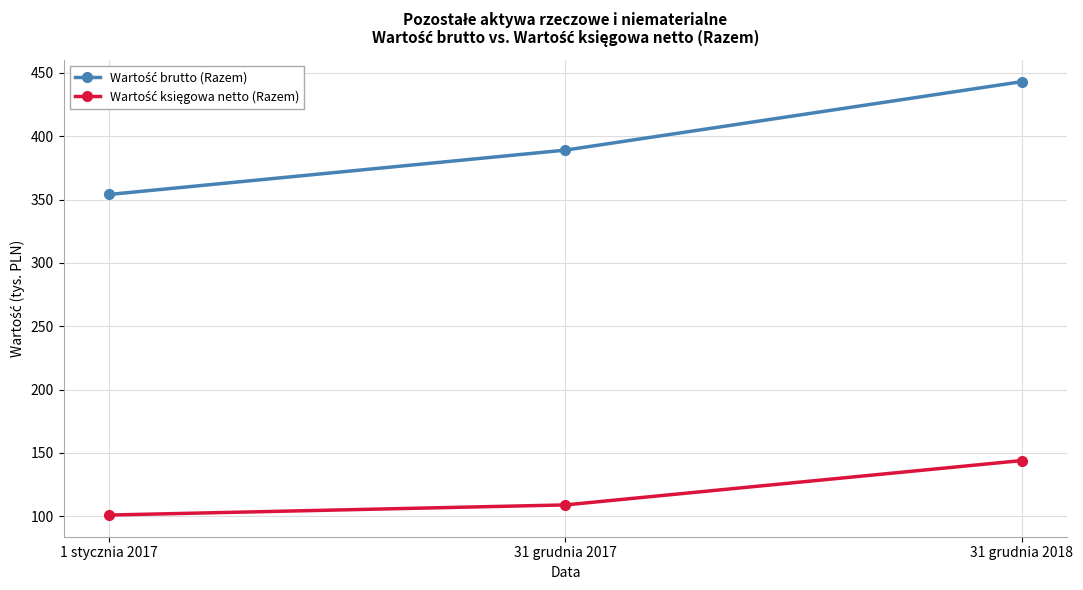

What is the label of the 3rd point from the left?

31 grudnia 2018